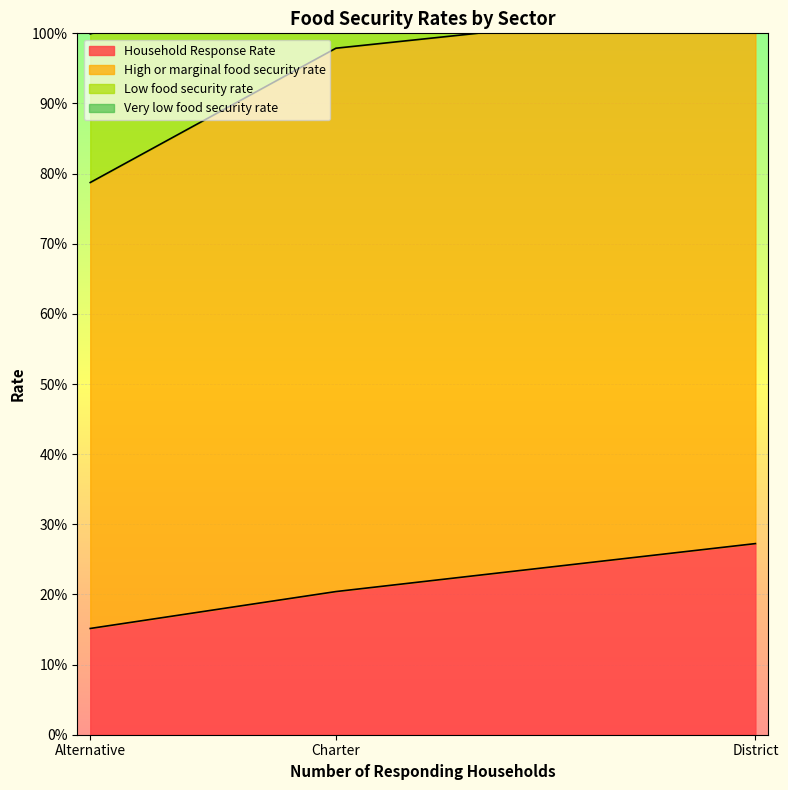

Reading left to right, extract all data points from this chart.

Household Response Rate: 0.2	0.2	0.3
High or marginal food security rate: 0.6	0.8	0.8
Low food security rate: 0.2	0.1	0.1
Very low food security rate: 0.2	0.1	0.1